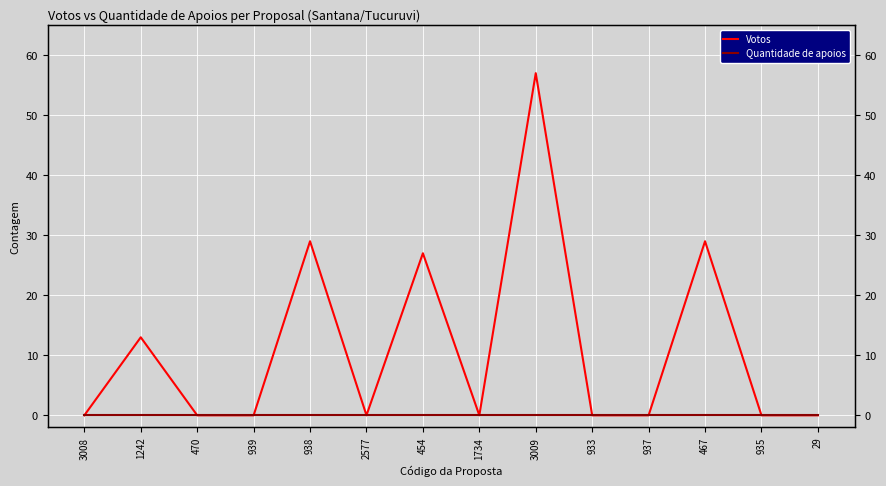

What is the highest value of the Votos series?

57